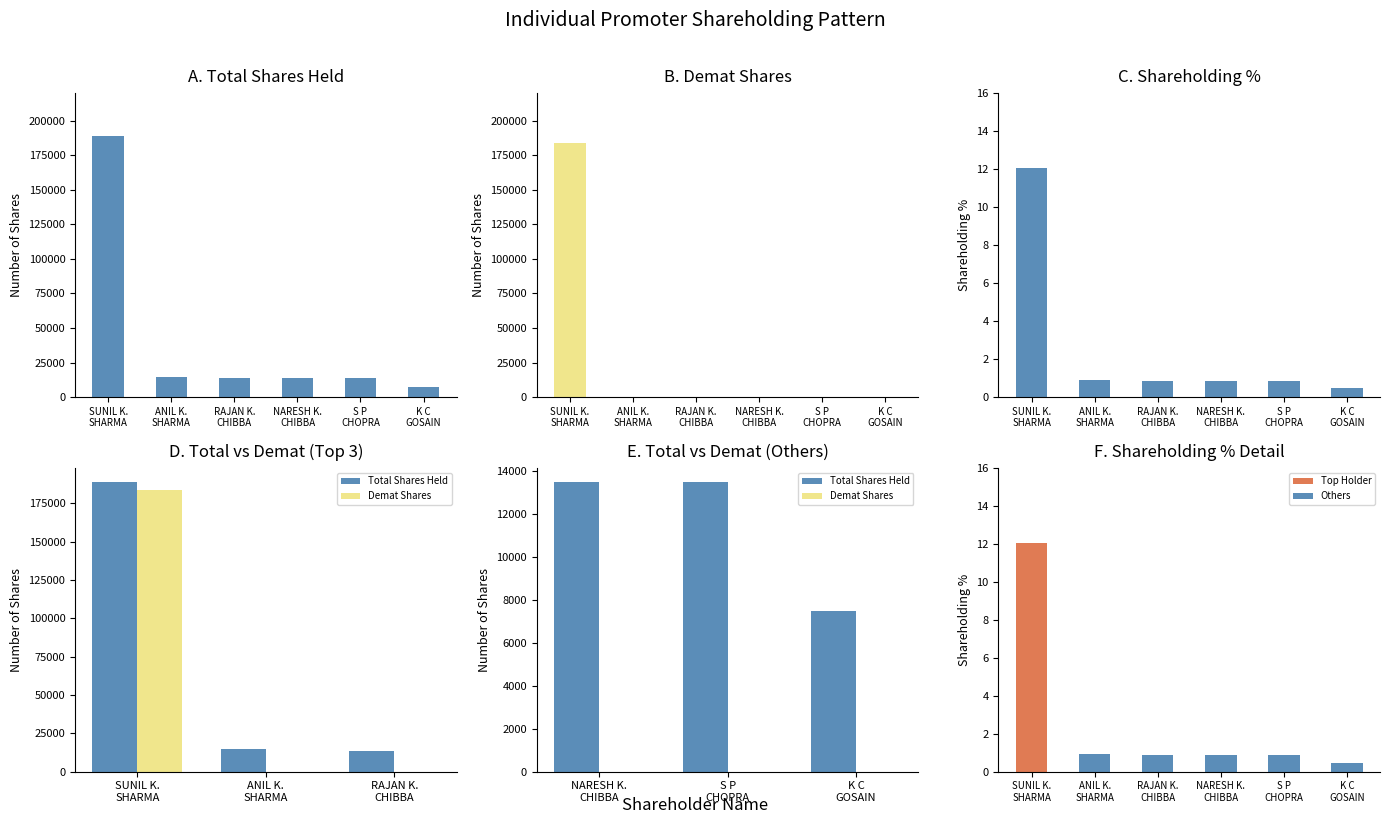

The value of Shares in Demat at K C
GOSAIN is 101315.0. True or false?

False